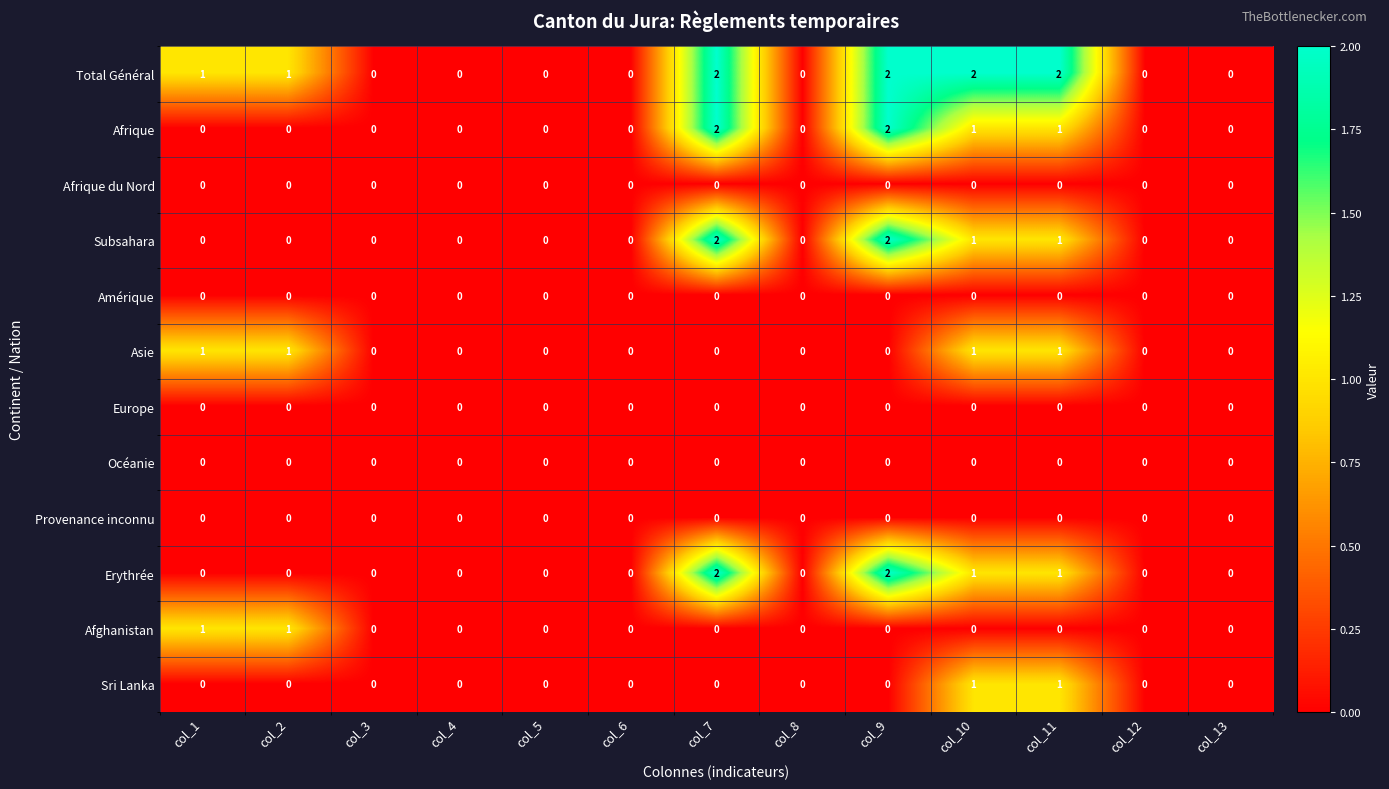

The value of Afrique at col_8 is 1. True or false?

False